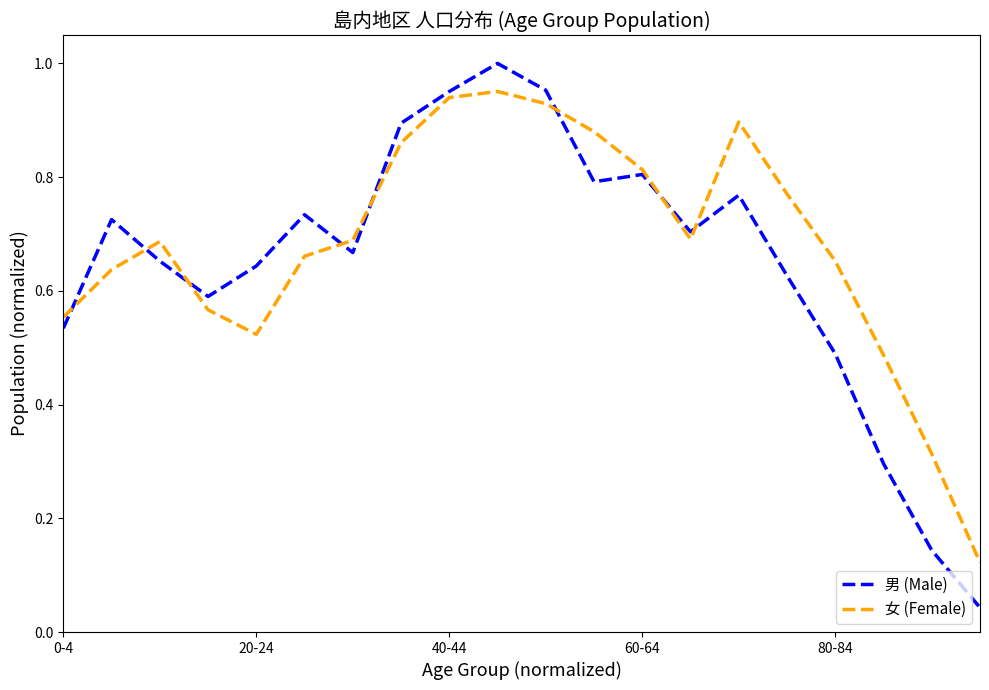

In 男 (Male), how many points are higher than both neighbors (excluding endpoints)?

5